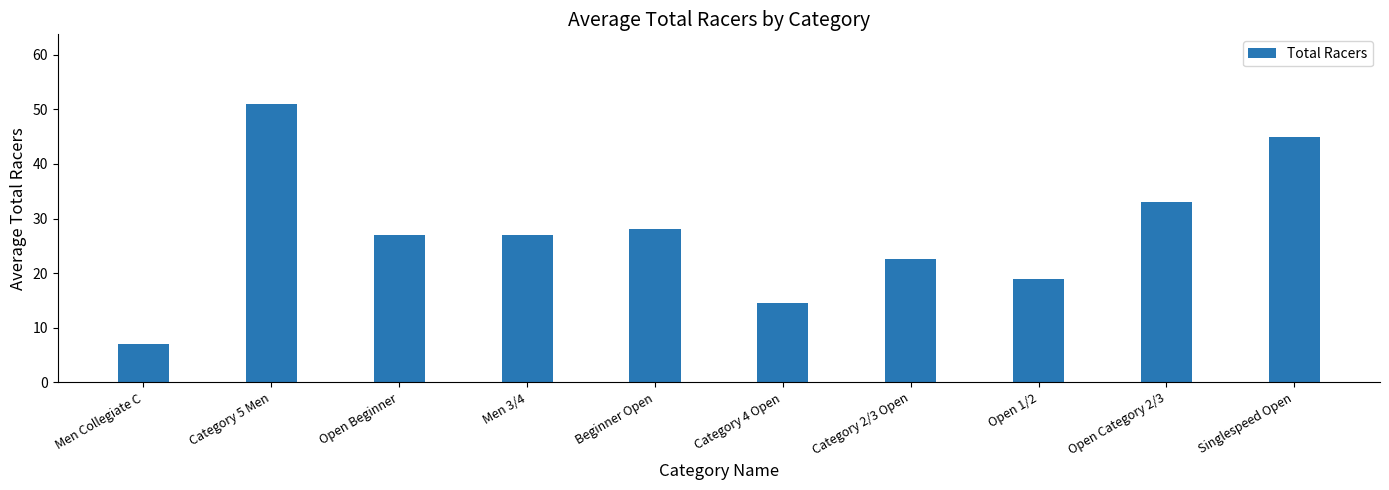

What is the sum of the values at Open Category 2/3 and Singlespeed Open?

78.0